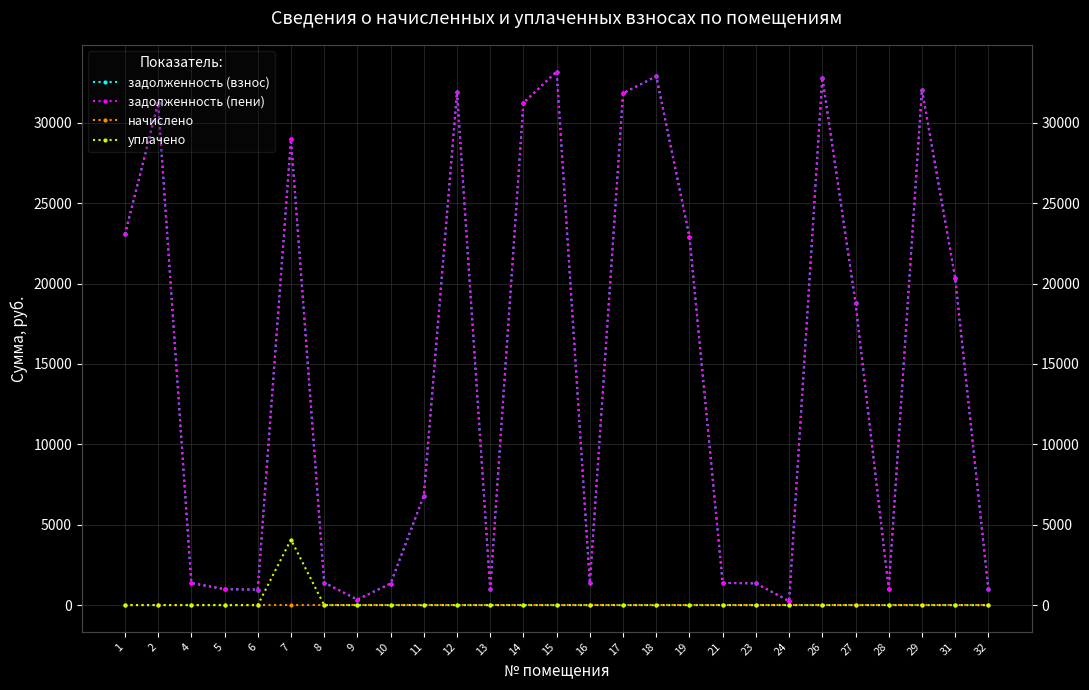

True or false: задолженность (взнос) has a value of 20897.6 at 2.

False